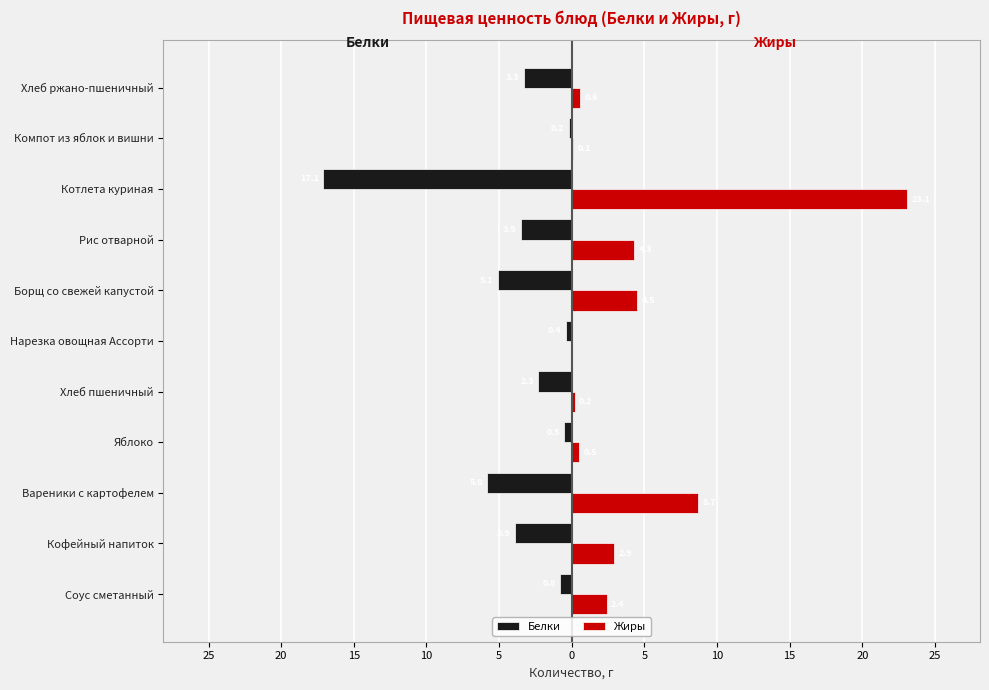

Reading left to right, extract all data points from this chart.

Белки: -0.8	-3.9	-5.8	-0.5	-2.3	-0.4	-5.1	-3.5	-17.1	-0.2	-3.3
Жиры: 2.4	2.9	8.7	0.5	0.2	0.0	4.5	4.3	23.1	0.1	0.6